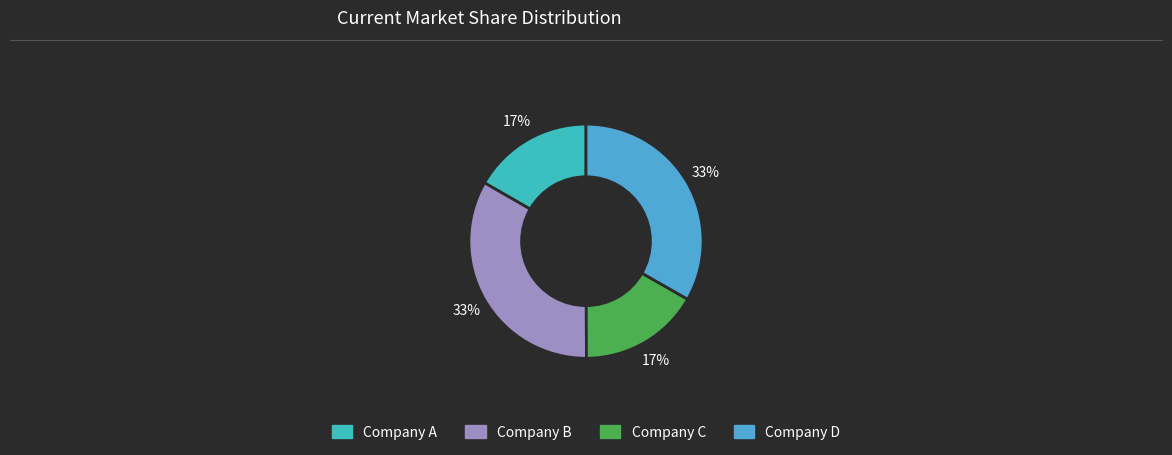

How many slices are in this pie chart?

4